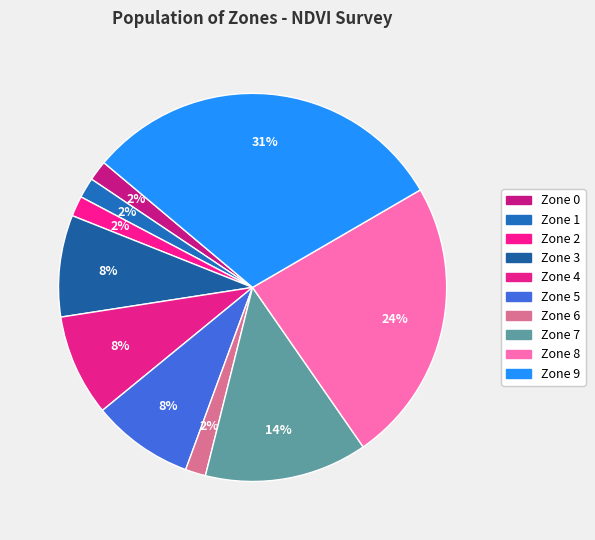

Rank the categories by value from highest to lowest.

Zone 9, Zone 8, Zone 7, Zone 3, Zone 4, Zone 5, Zone 0, Zone 1, Zone 2, Zone 6